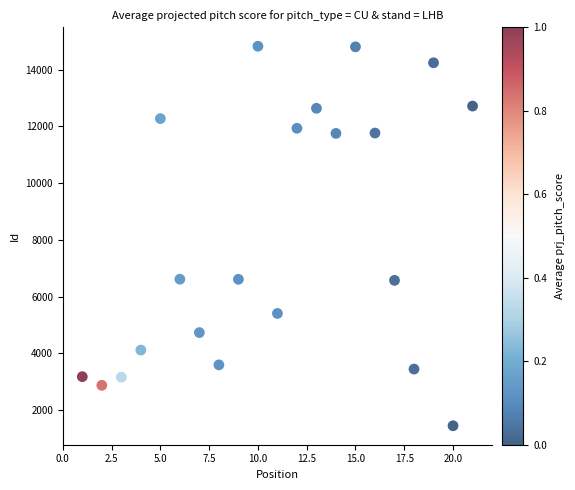

What is the range of Y values (max minus min)?

13375